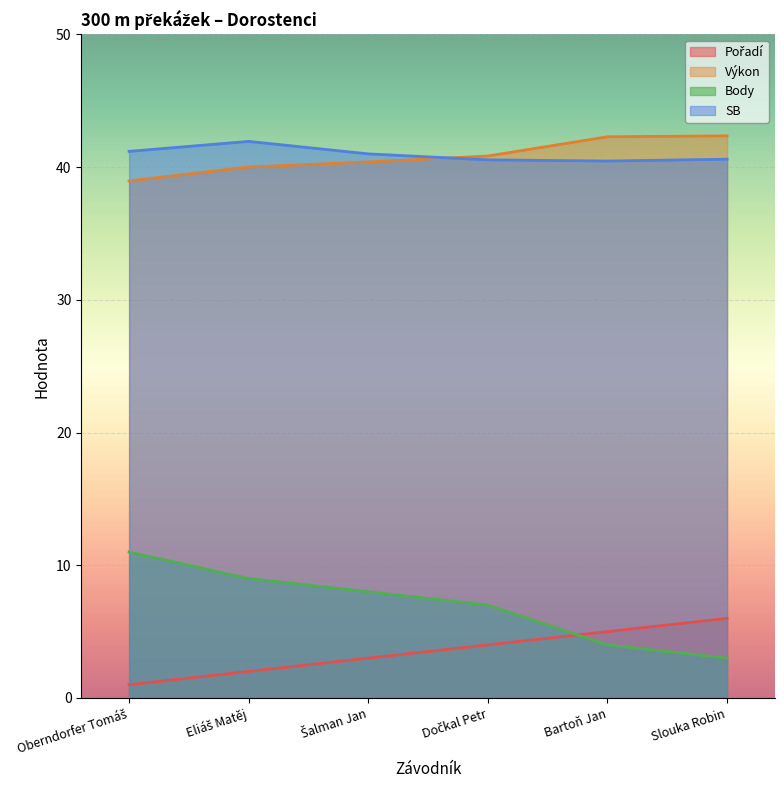

Between Oberndorfer Tomáš and Dočkal Petr, which series saw the biggest shift?

Body